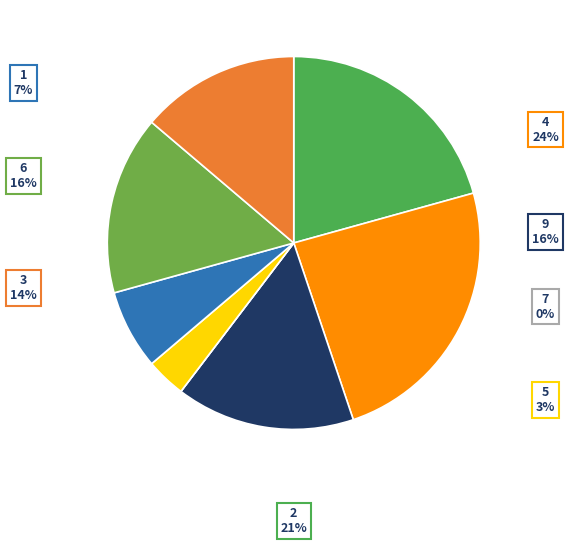

To the nearest percent, what portion does 1 represent?

7%